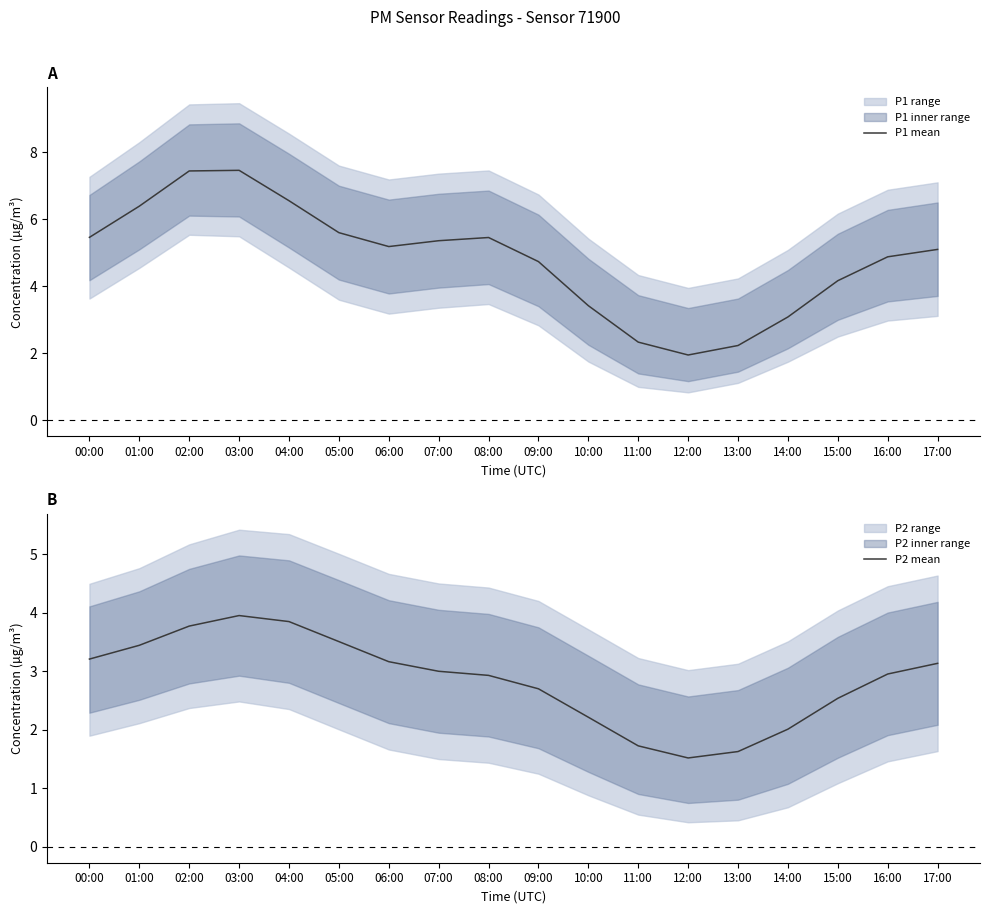

What is the value of the P1 mean point at the 13th from the left?

1.9